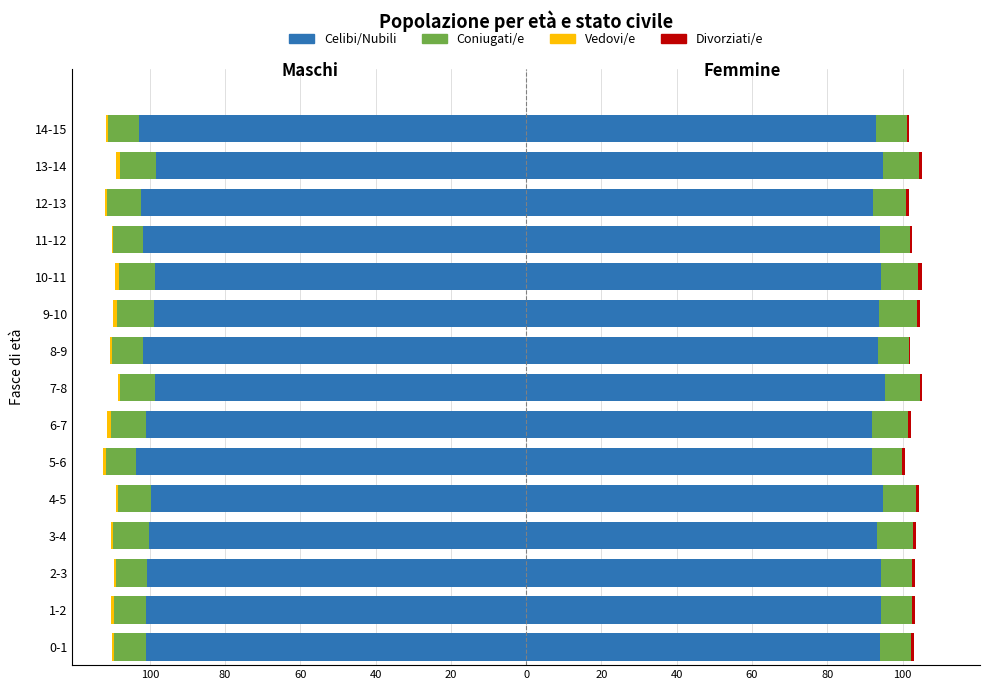

What are all the series names shown in the legend?

Celibi/Nubili, Coniugati/e, Vedovi/e, Divorziati/e